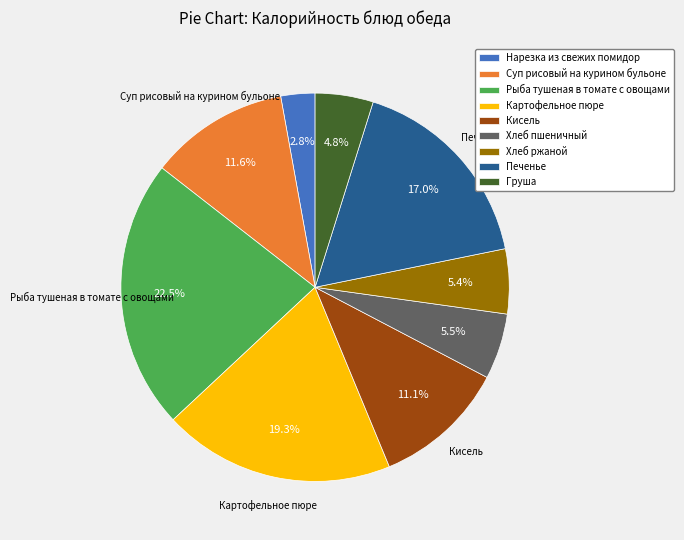

What is the total percentage of Печенье and Нарезка из свежих помидор?

19.8%